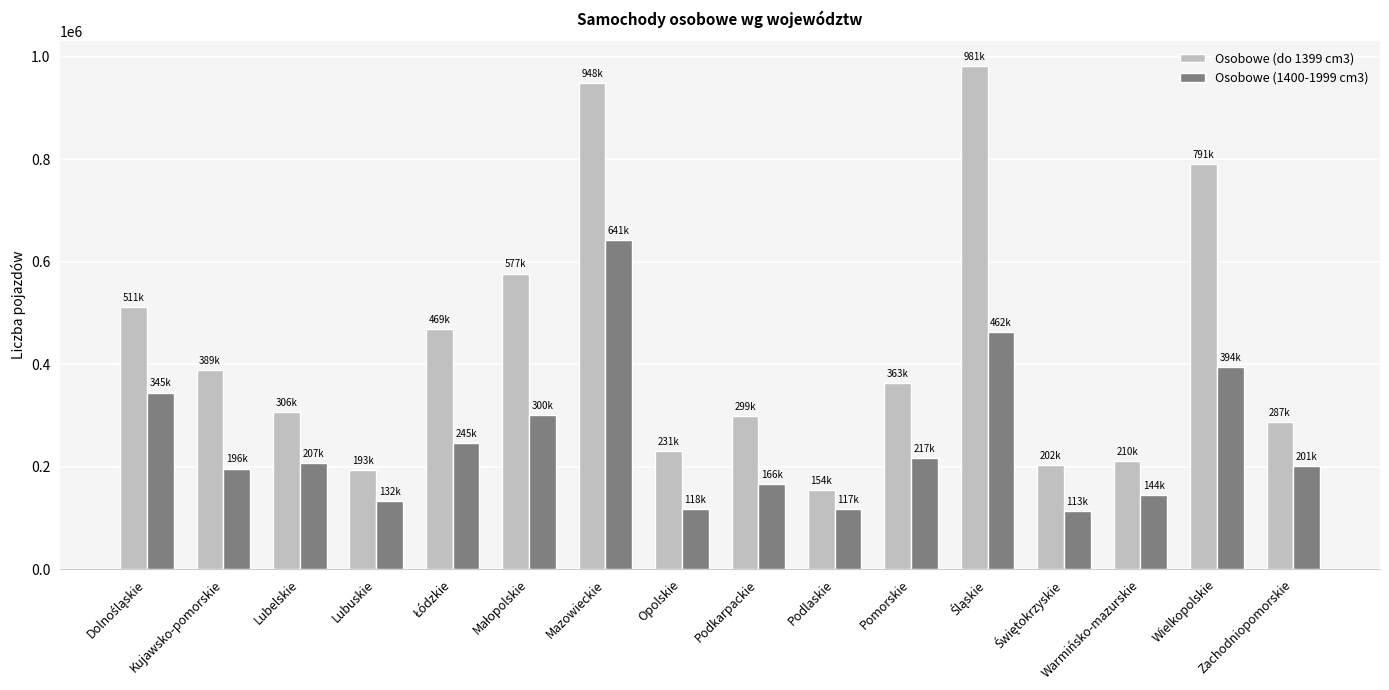

What is the difference between the maximum and minimum values in the Osobowe (1400-1999 cm3) series?

528451